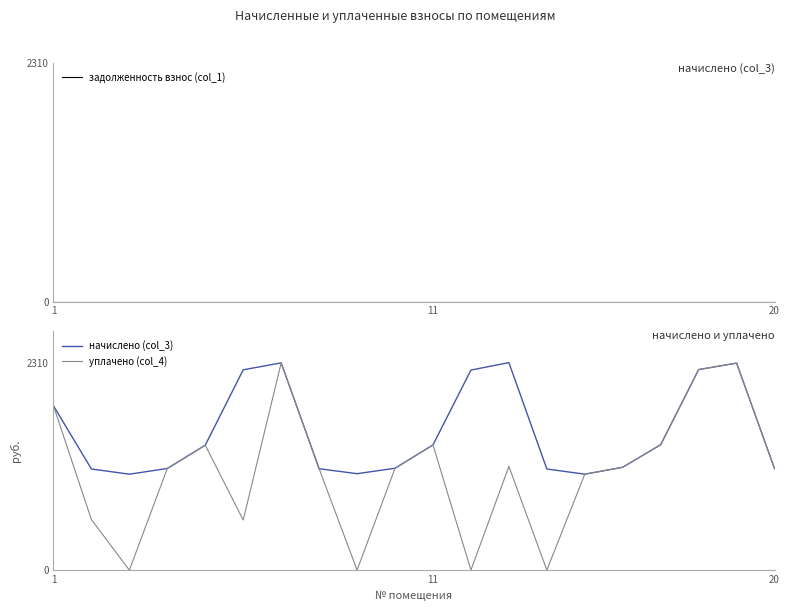

Which series has the widest spread of values?

уплачено (col_4)